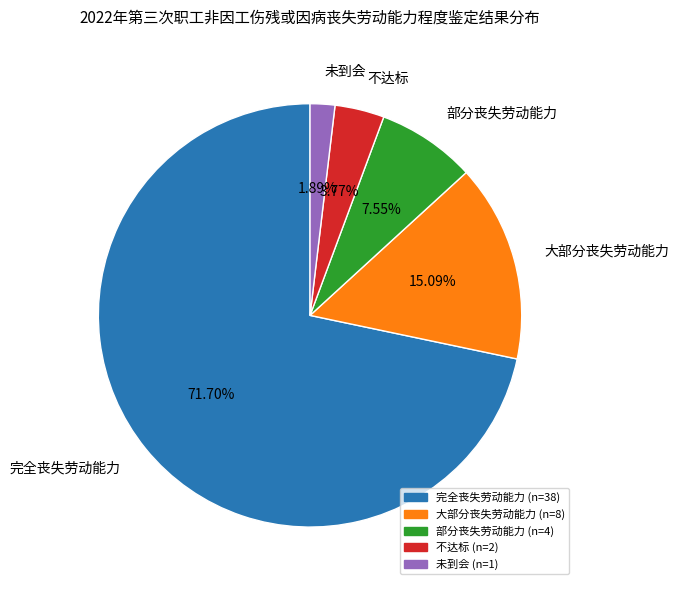

To the nearest percent, what percentage of the pie is 部分丧失劳动能力?

8%